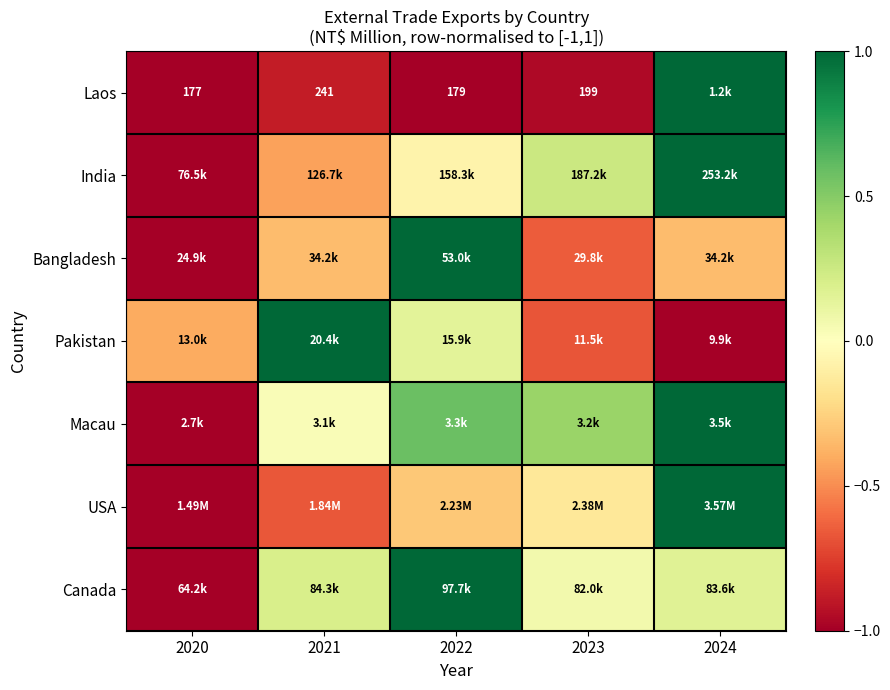

What is the maximum value shown in the chart?

1.0